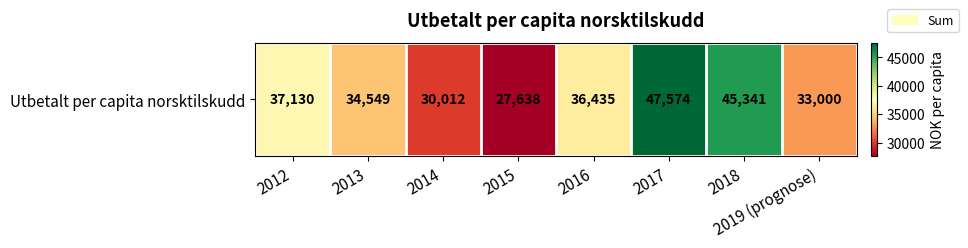

What is the sum of all values?

291679